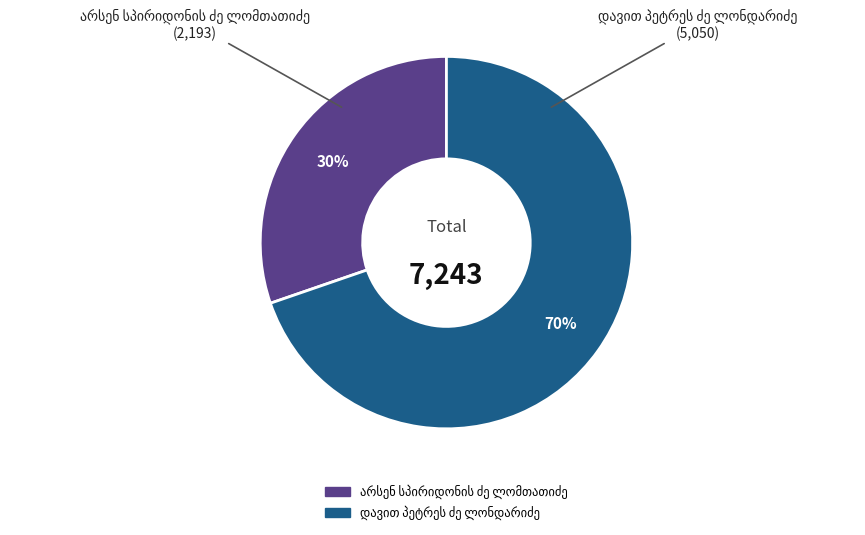

Does any single category account for the majority?

Yes